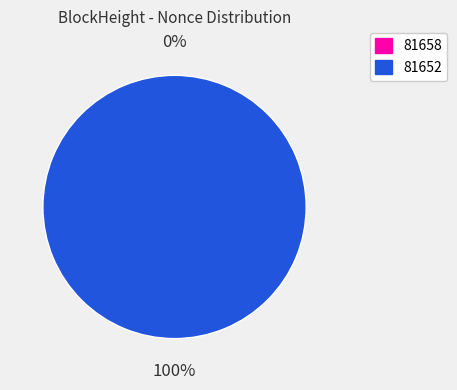

The 81652 slice represents 86% of the pie. True or false?

False